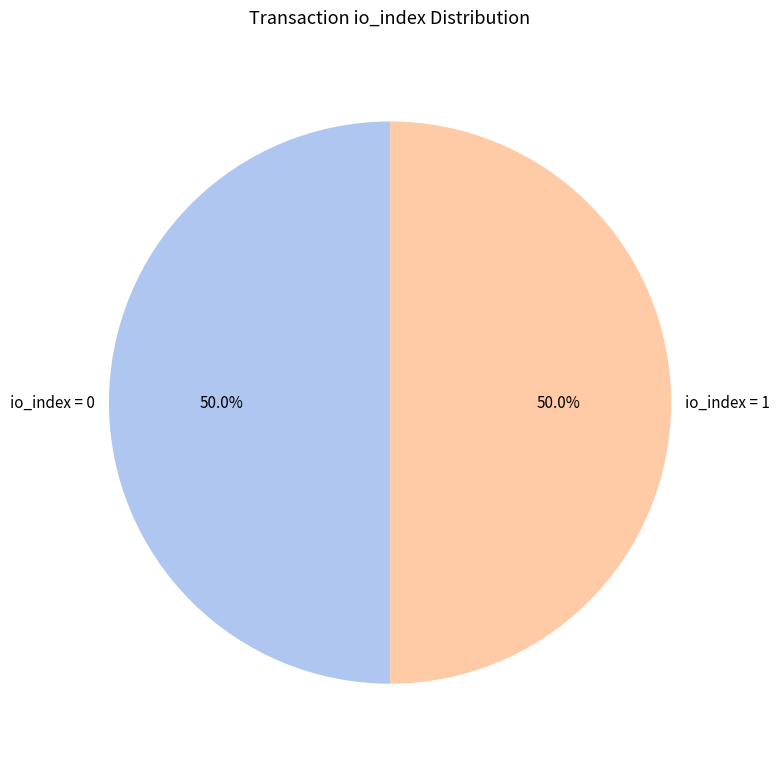

Count the number of slices in the pie.

2